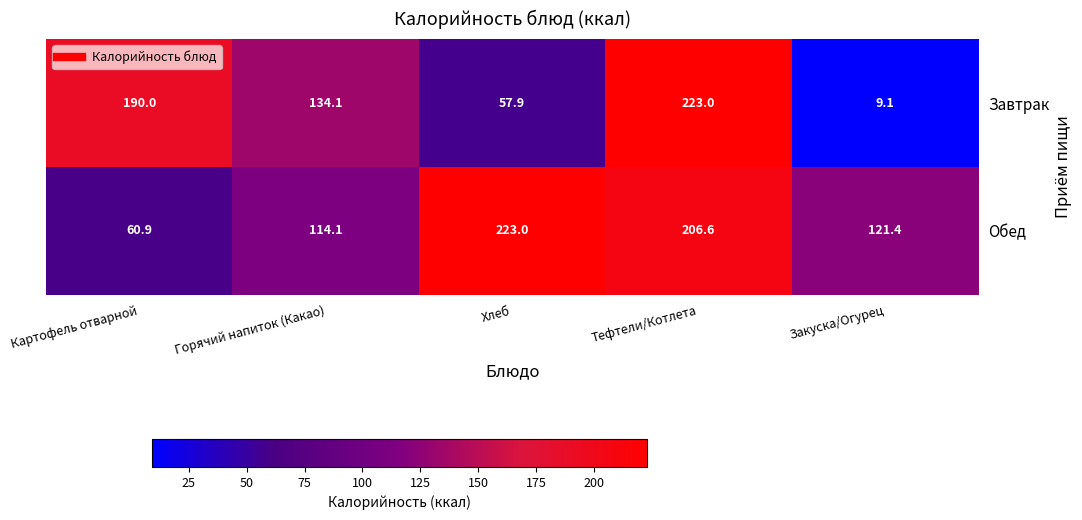

Reading left to right, what are all the values shown in this chart?

Завтрак: 190.0	134.1	57.9	223.0	9.1
Обед: 60.9	114.1	223.0	206.6	121.4